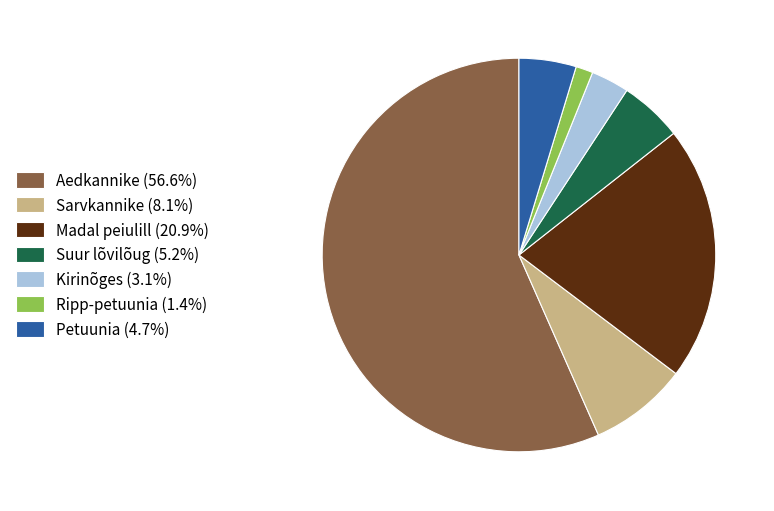

Which slice represents more than half of the pie?

Aedkannike